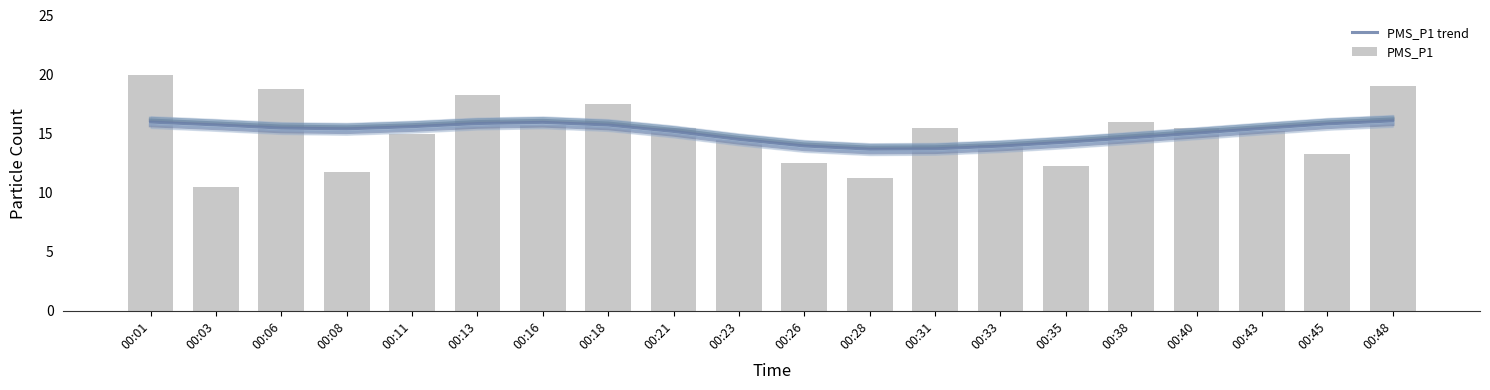

Rank the categories by PMS_P1 trend value from highest to lowest.

00:48, 00:01, 00:16, 00:13, 00:45, 00:03, 00:18, 00:11, 00:06, 00:43, 00:08, 00:21, 00:40, 00:38, 00:23, 00:35, 00:26, 00:33, 00:31, 00:28